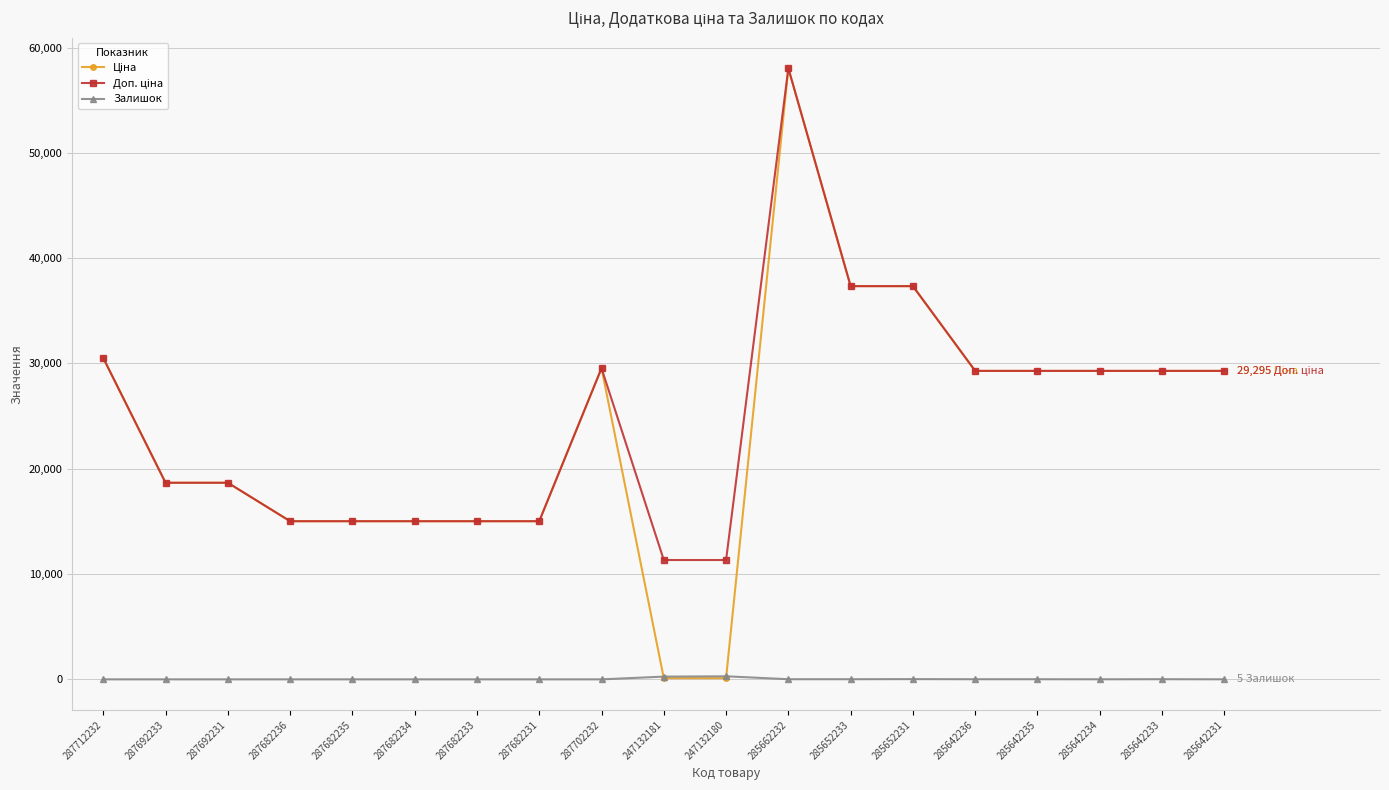

Count the number of categories in the chart.

19